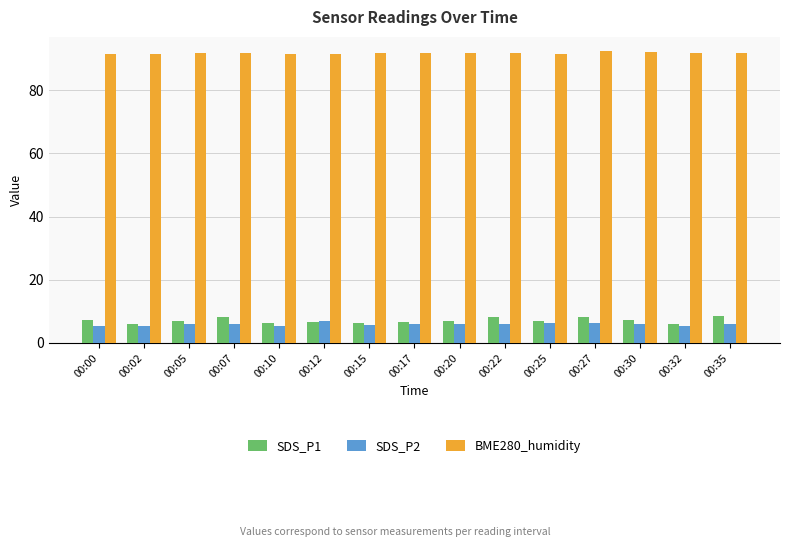

Which series has the largest total across all categories?

BME280_humidity